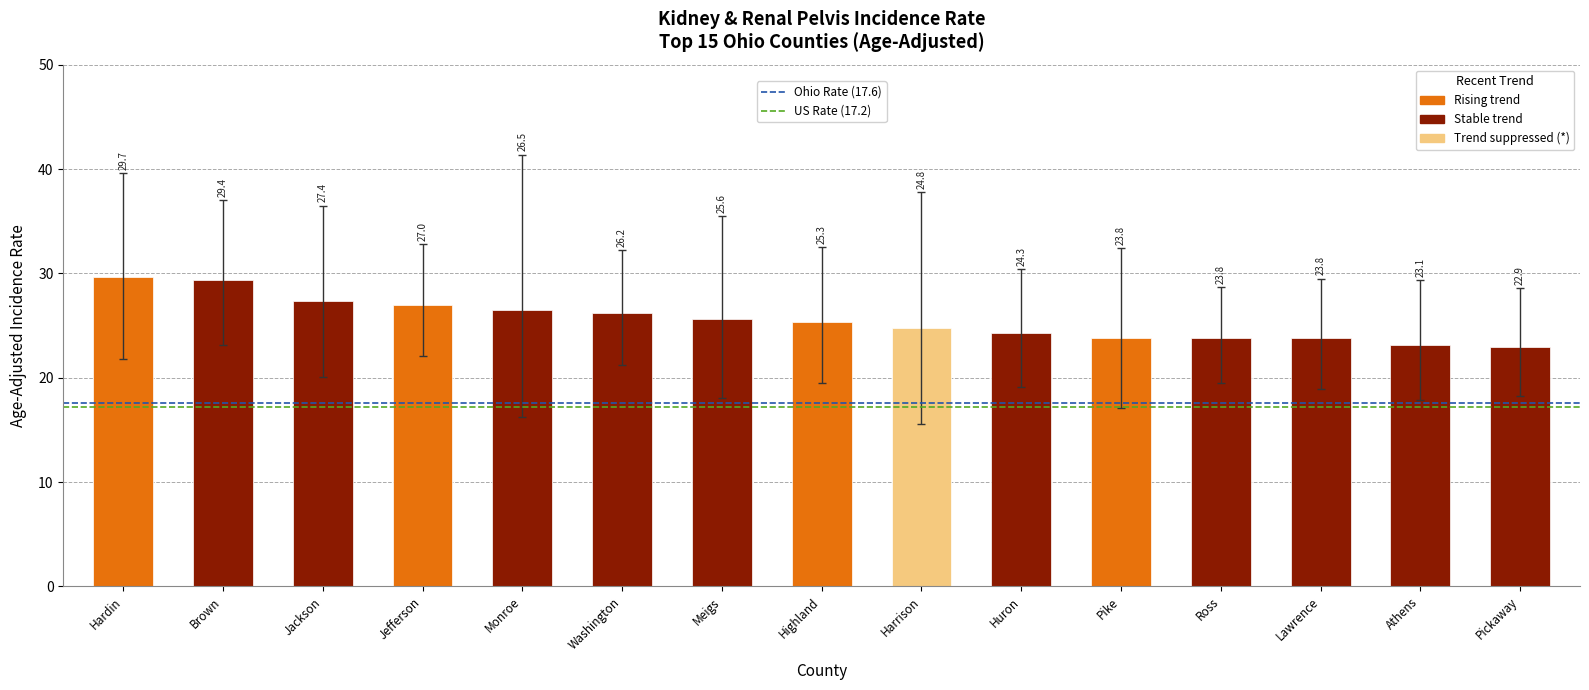

What is the value of the 15th bar from the left?

22.9